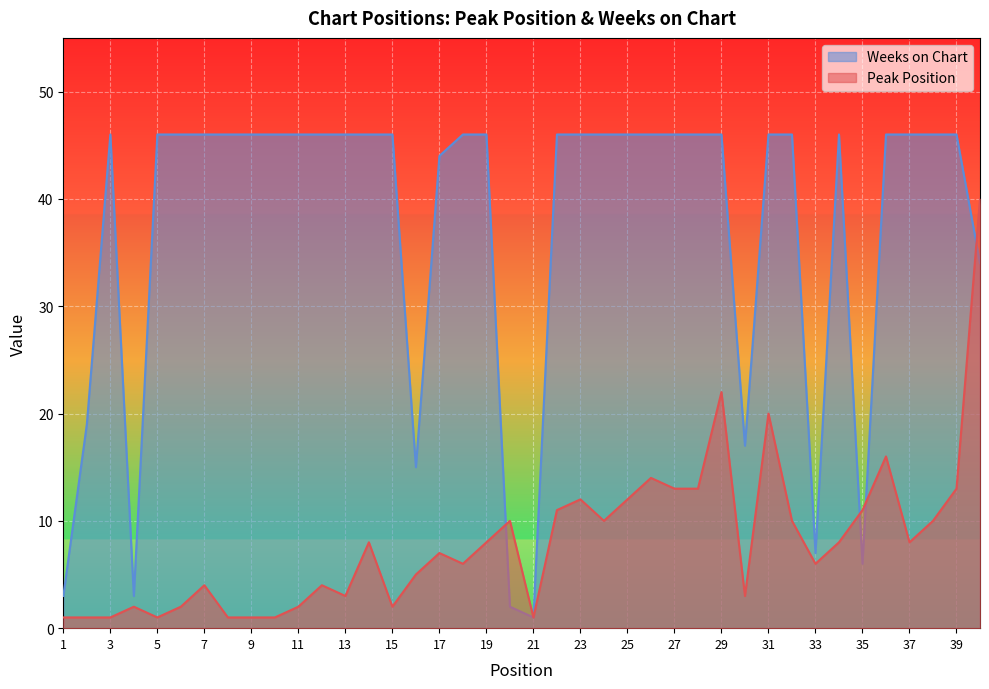

What is the difference between the Peak Position values at 17 and 29?

15